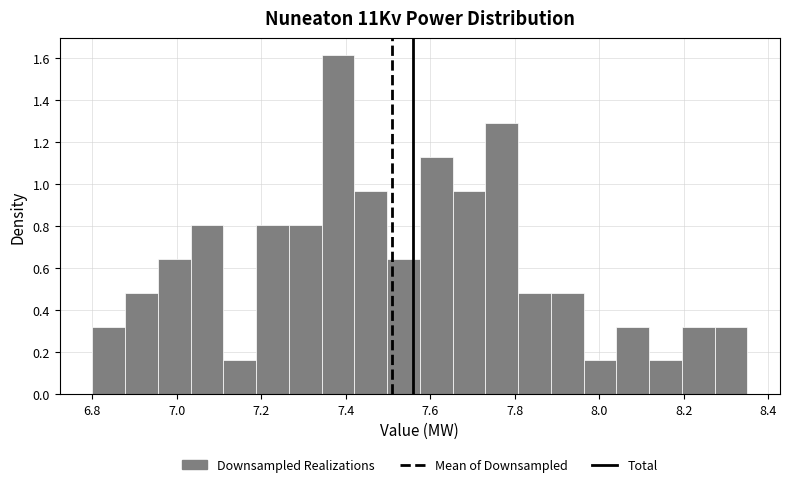

Read against the x-axis, roughly where is the centre of the tallest bar?

7.38